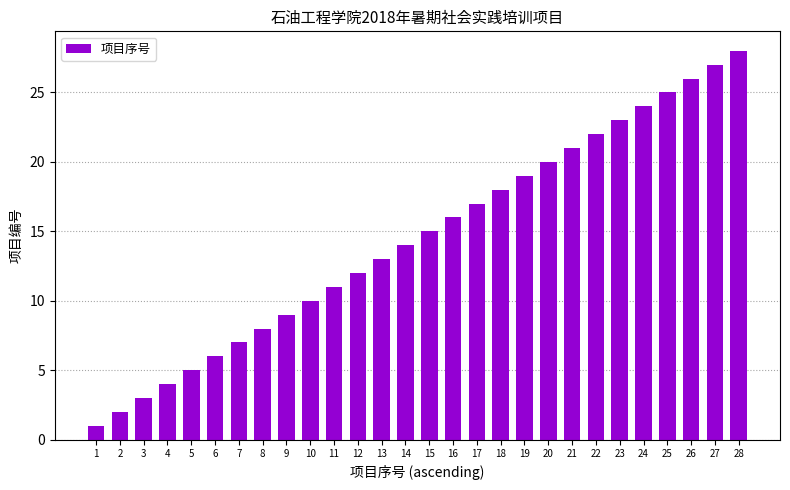

Approximately how many times larger is the value at 7 compared to 27?

0.3